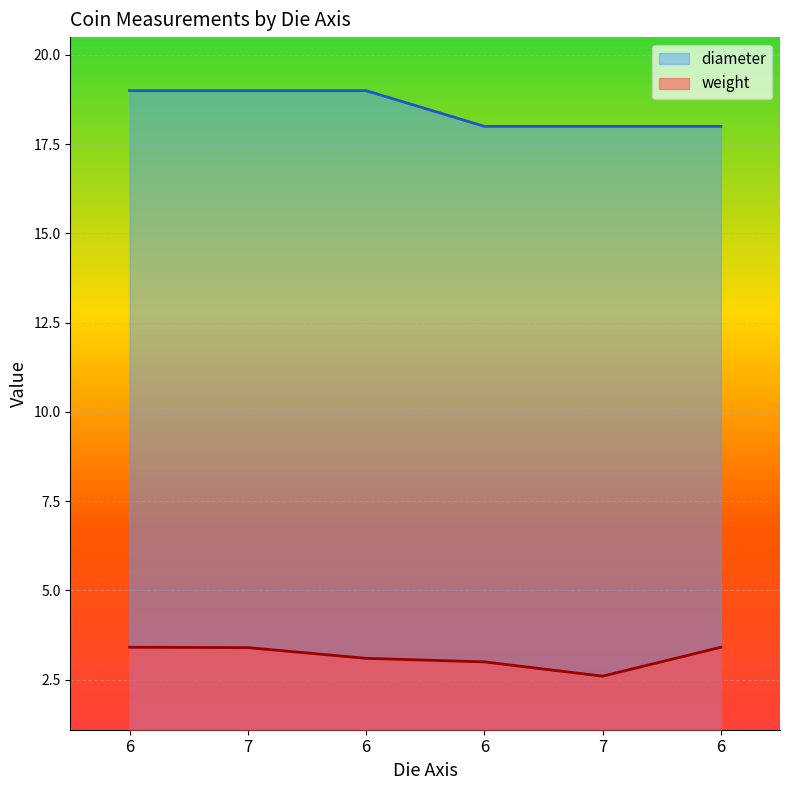

Between 7 and 7, which is larger?

7